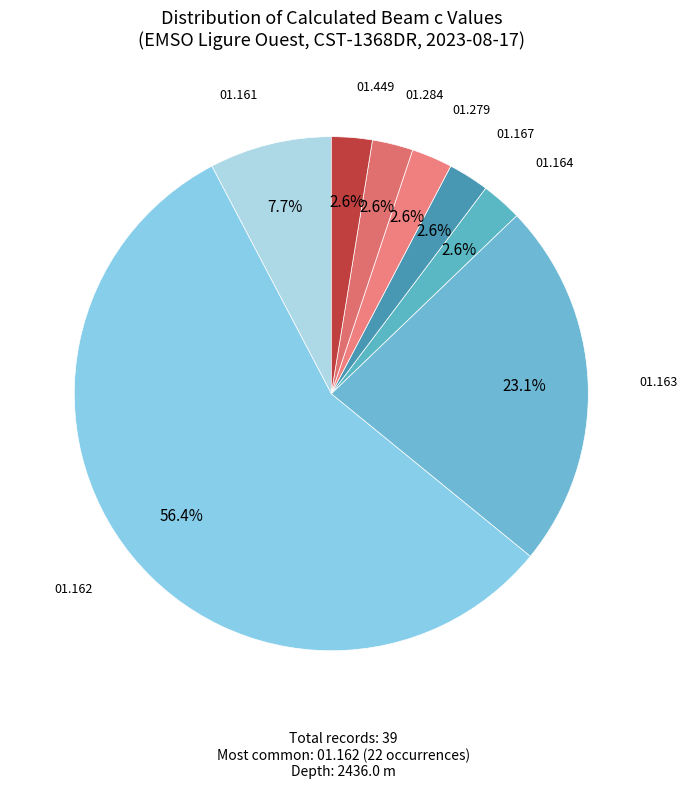

Do 01.167 and 01.449 together represent more than half of the pie?

No